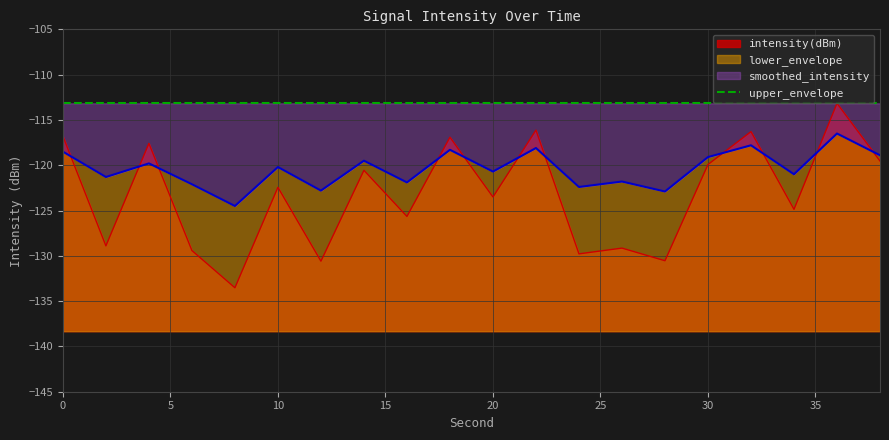

True or false: intensity(dBm) has more than 2 interior local peaks.

True